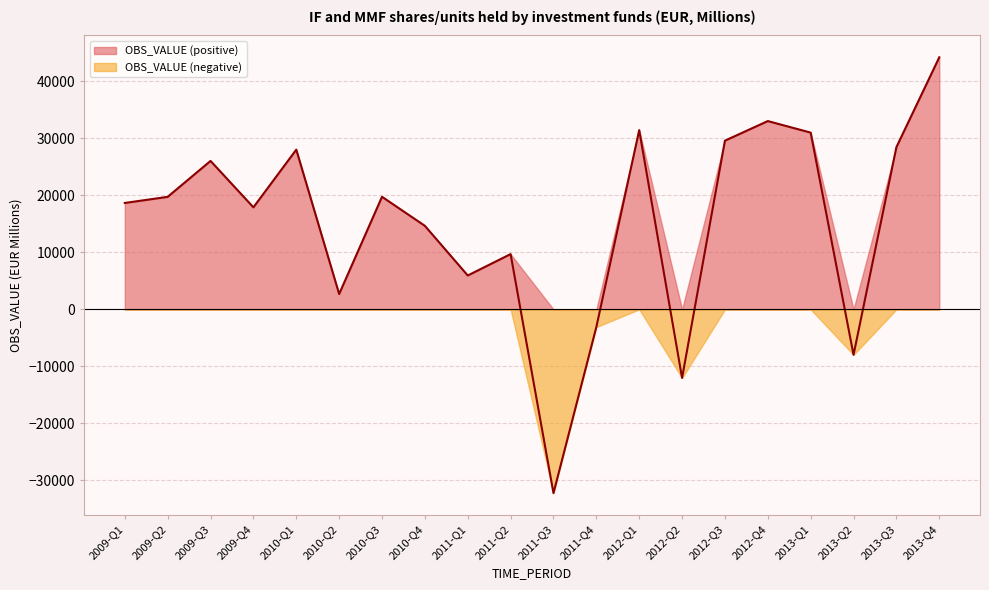

What is the label of the 18th point from the left?

2013-Q2